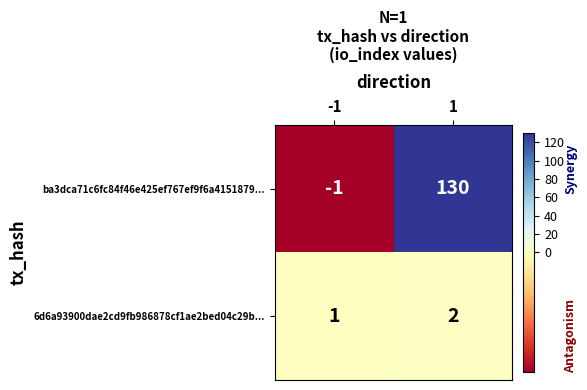

Reading left to right, transcribe all the data shown in this chart.

ba3dca71c6fc84f46e425ef767ef9f6a4151879...: -1	130
6d6a93900dae2cd9fb986878cf1ae2bed04c29b...: 1	2